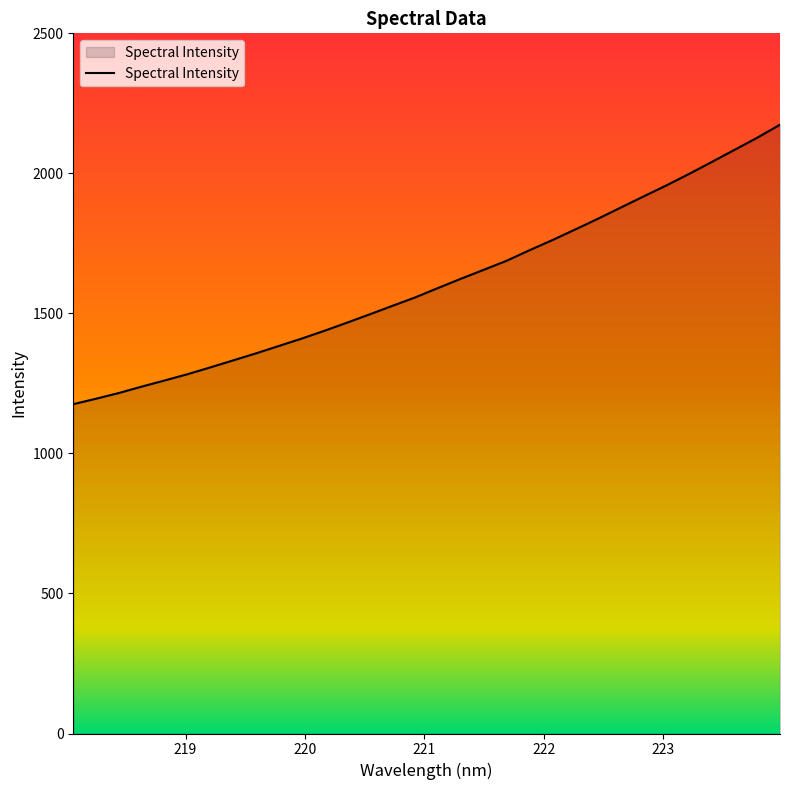

What is the smallest value displayed?

1175.9